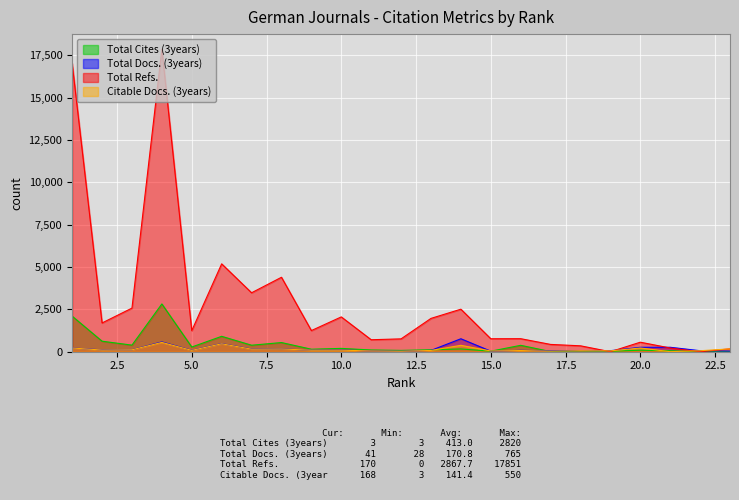

Reading left to right, transcribe all the data shown in this chart.

Total Cites (3years): 1=2100	2=621	3=389	4=2820	5=278	6=909	7=384	8=541	9=148	10=196	11=103	12=78	13=115	14=164	15=32	16=378	17=10	18=50	19=26	20=91	21=56	22=7	23=3
Total Docs. (3years): 1=220	2=108	3=115	4=578	5=84	6=476	7=159	8=165	9=91	10=102	11=45	12=28	13=78	14=765	15=32	16=80	17=51	18=67	19=61	20=261	21=262	22=60	23=41
Total Refs.: 1=17019	2=1698	3=2574	4=17851	5=1244	6=5186	7=3479	8=4394	9=1248	10=2055	11=707	12=759	13=1967	14=2510	15=766	16=769	17=431	18=349	19=0	20=562	21=220	22=0	23=170
Citable Docs. (3years): 1=219	2=99	3=112	4=550	5=79	6=468	7=151	8=162	9=90	10=93	11=44	12=28	13=75	14=378	15=44	16=70	17=32	18=61	19=50	20=219	21=3	22=58	23=168